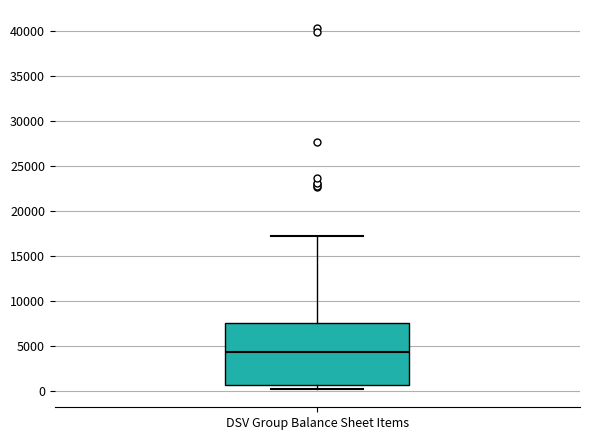

Transcribe this box plot: give where the median line is, the range the box spans, and where the two whiskers end, as read against the y-axis. The values are not printed on the chart, so give them approximately, as read against the axis.

median 4500, box 500 to 7500, whiskers 0 to 17000